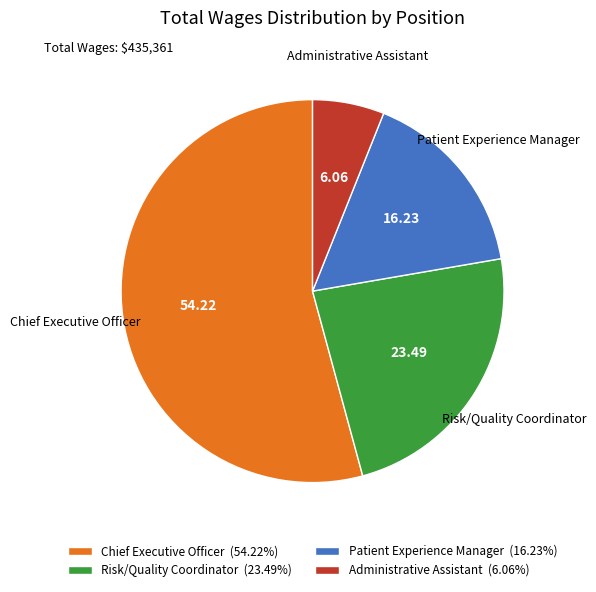

What is the largest slice in the pie chart?

Chief Executive Officer